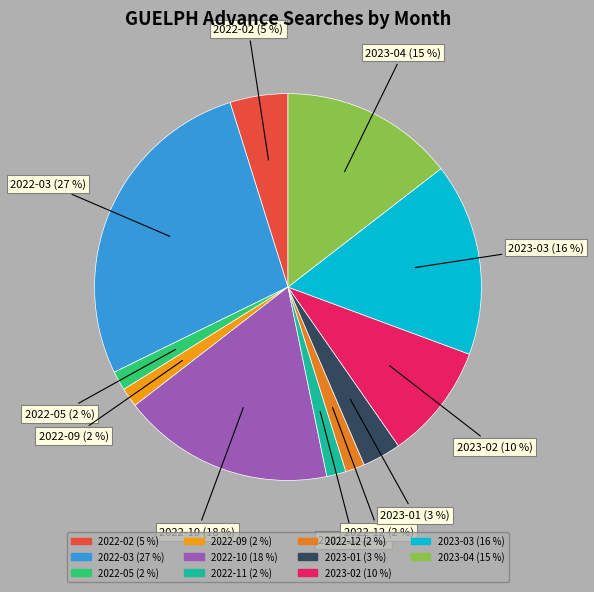

To the nearest percent, what is the average slice percentage?

9%